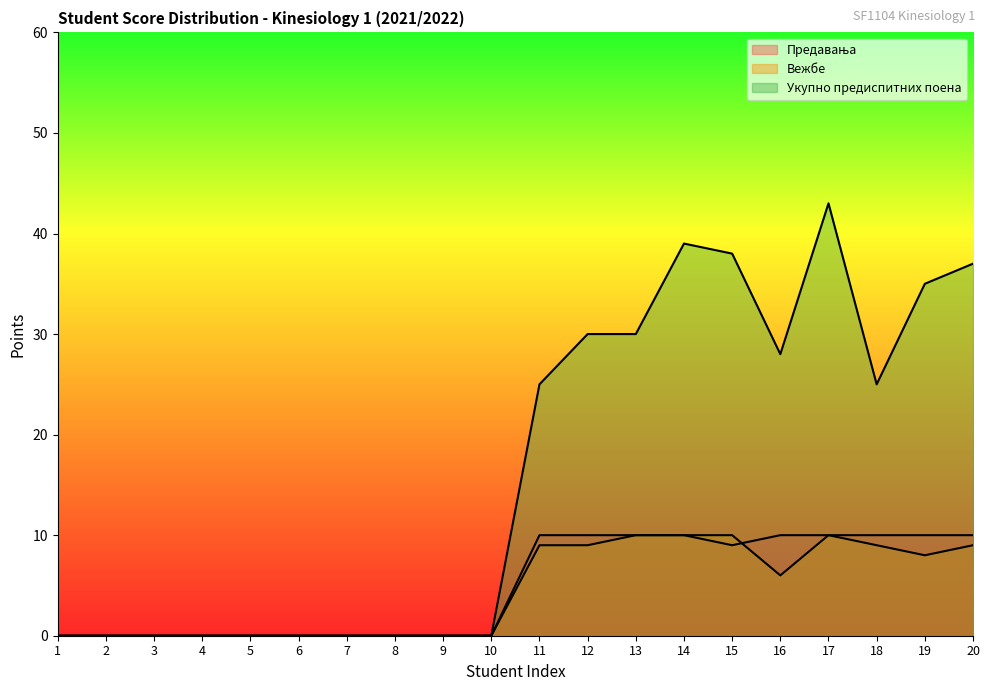

The value of Укупно предиспитних поена at 5 is 0. True or false?

True